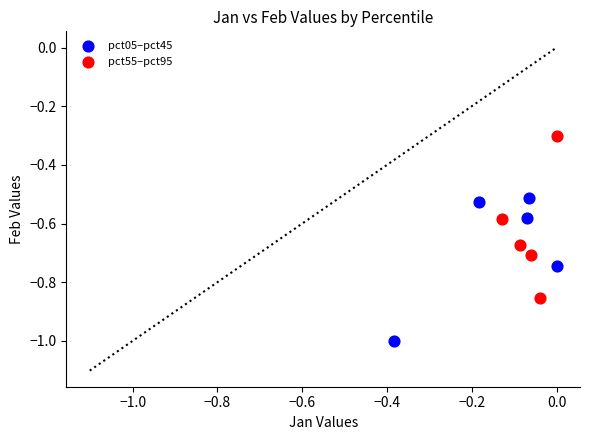

Which series reaches the maximum Y coordinate?

pct55–pct95